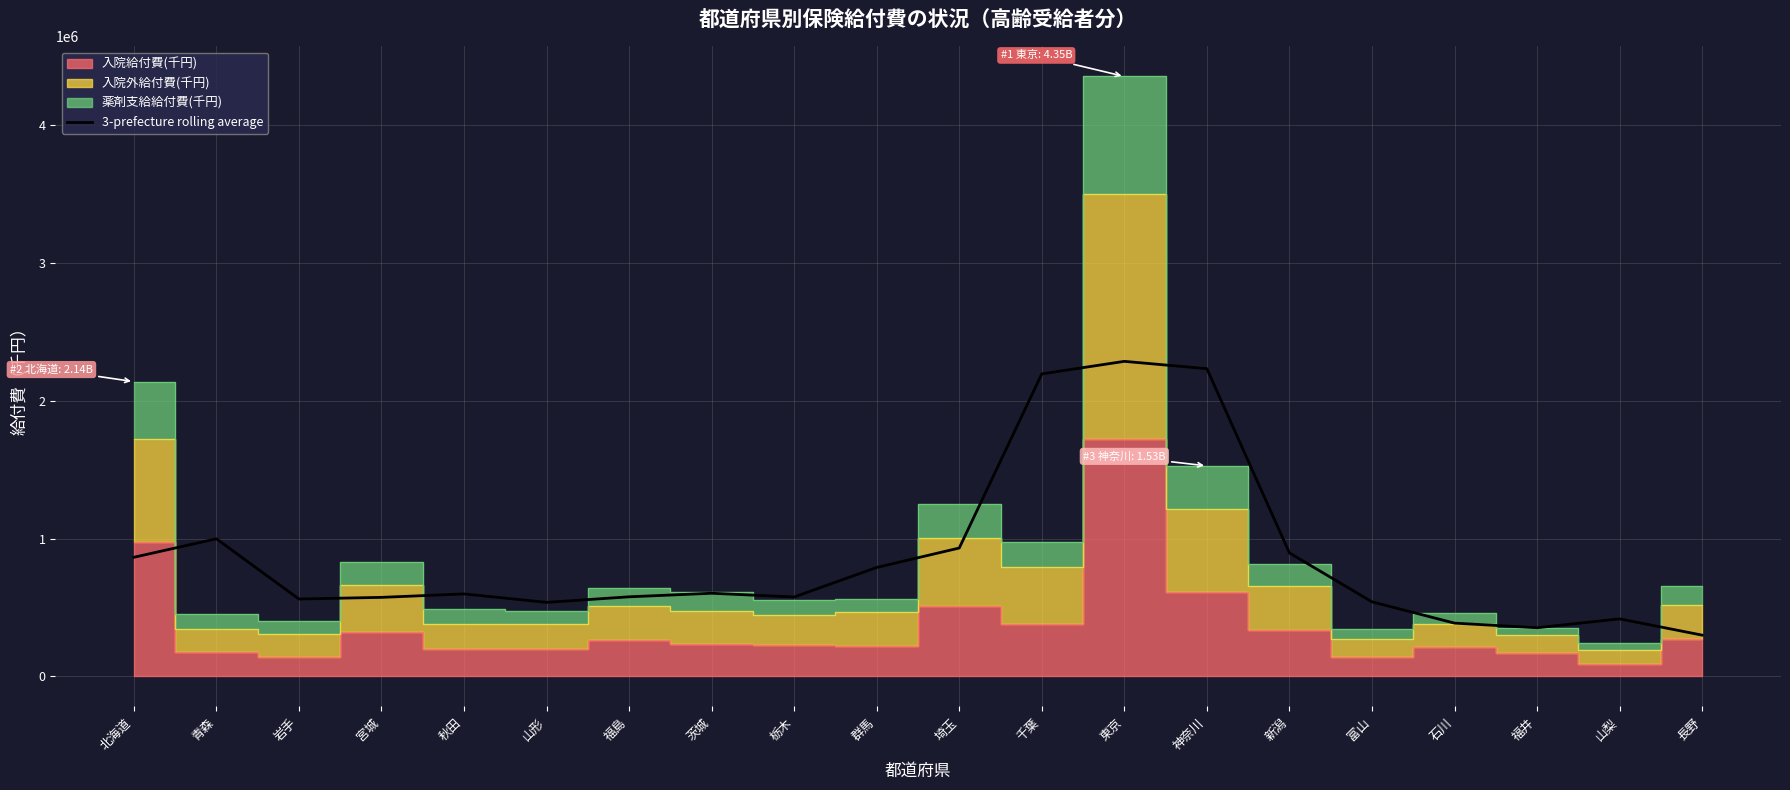

What position from the left is 岩手?

3